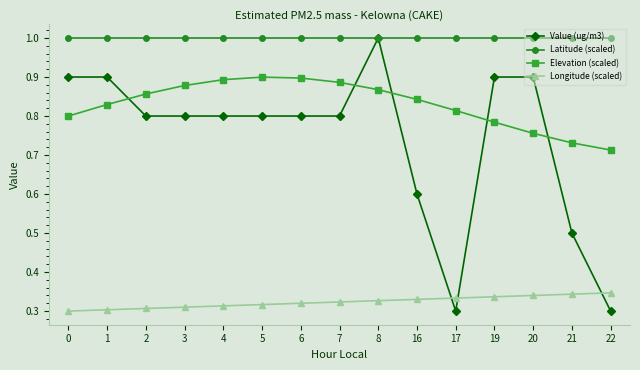

Which series has the widest spread of values?

Value (ug/m3)